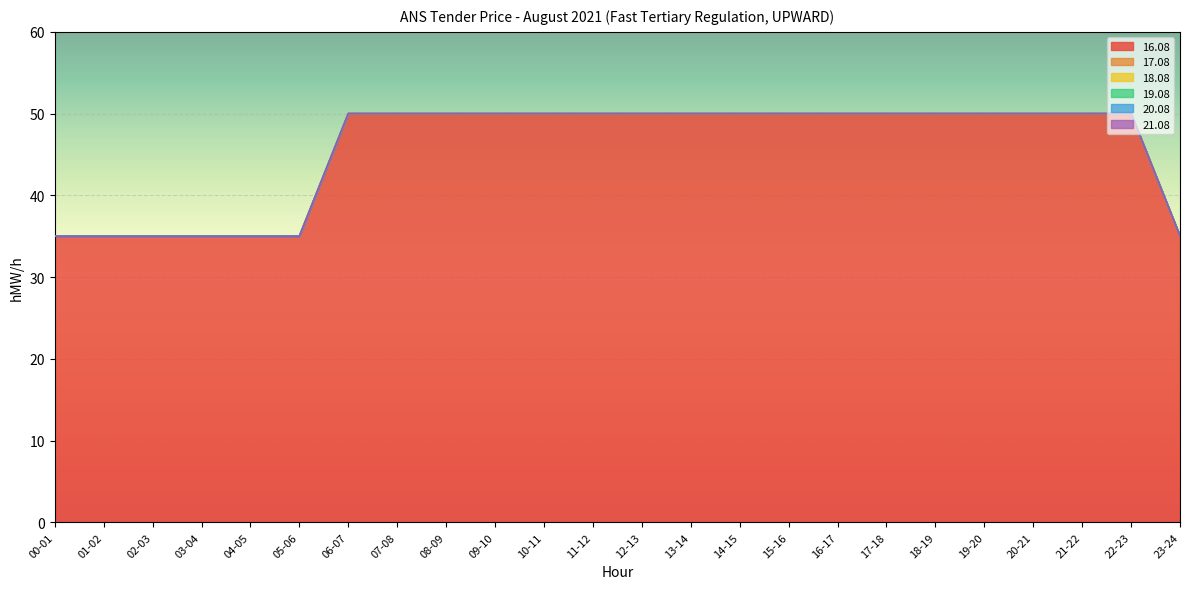

At which category does the chart reach its peak across all series?

06-07